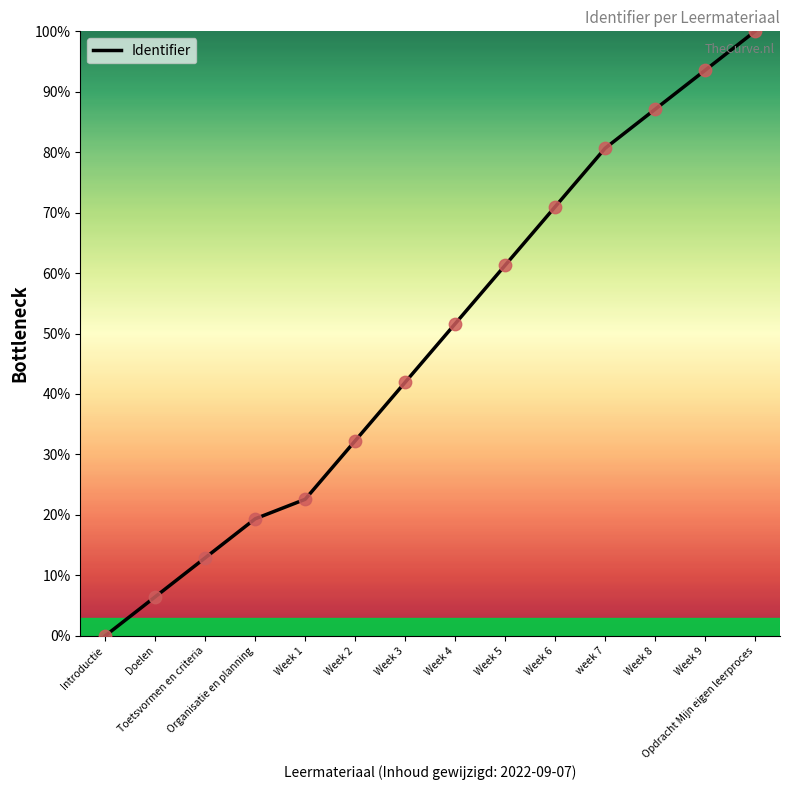

What is the greatest value displayed?

100.0